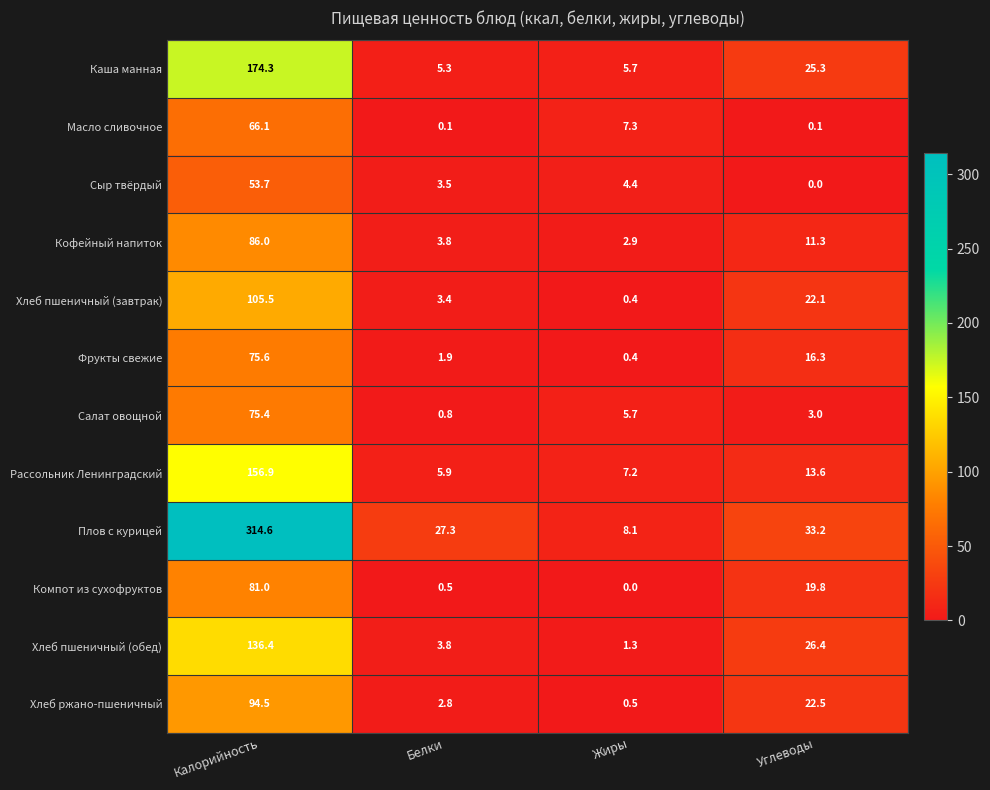

Rank the series at Калорийность from highest to lowest value.

Плов с курицей, Каша манная, Рассольник Ленинградский, Хлеб пшеничный (обед), Хлеб пшеничный (завтрак), Хлеб ржано-пшеничный, Кофейный напиток, Компот из сухофруктов, Фрукты свежие, Салат овощной, Масло сливочное, Сыр твёрдый